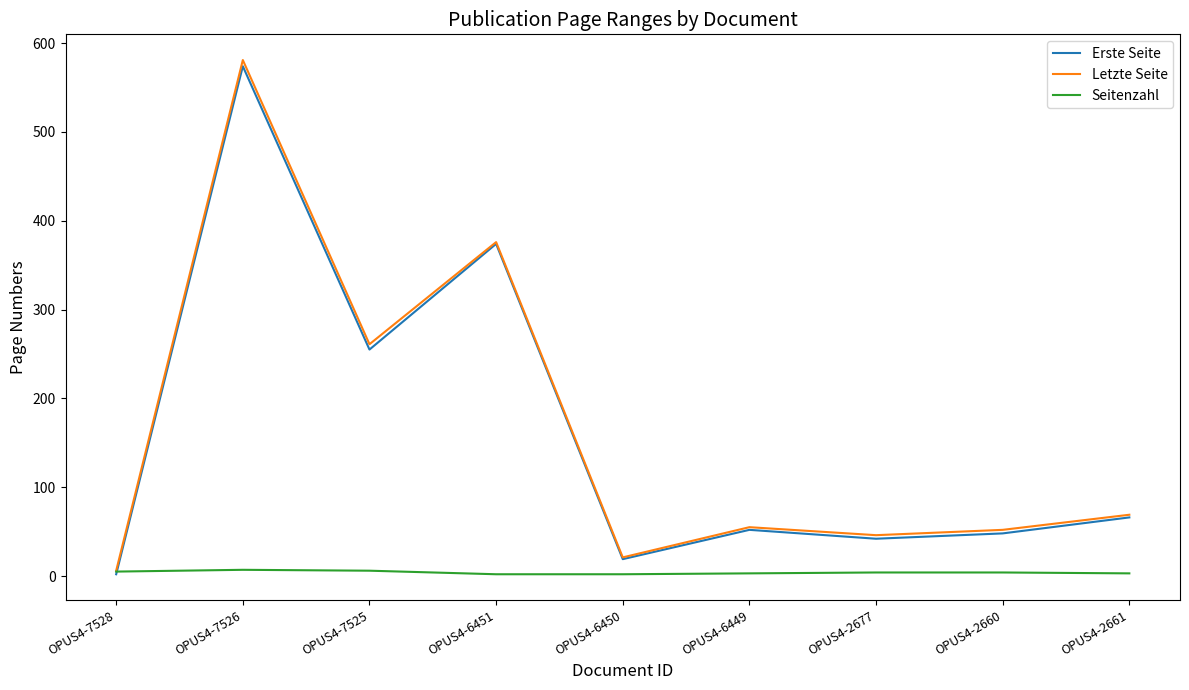

What value does the Seitenzahl series have at OPUS4-6449?

3